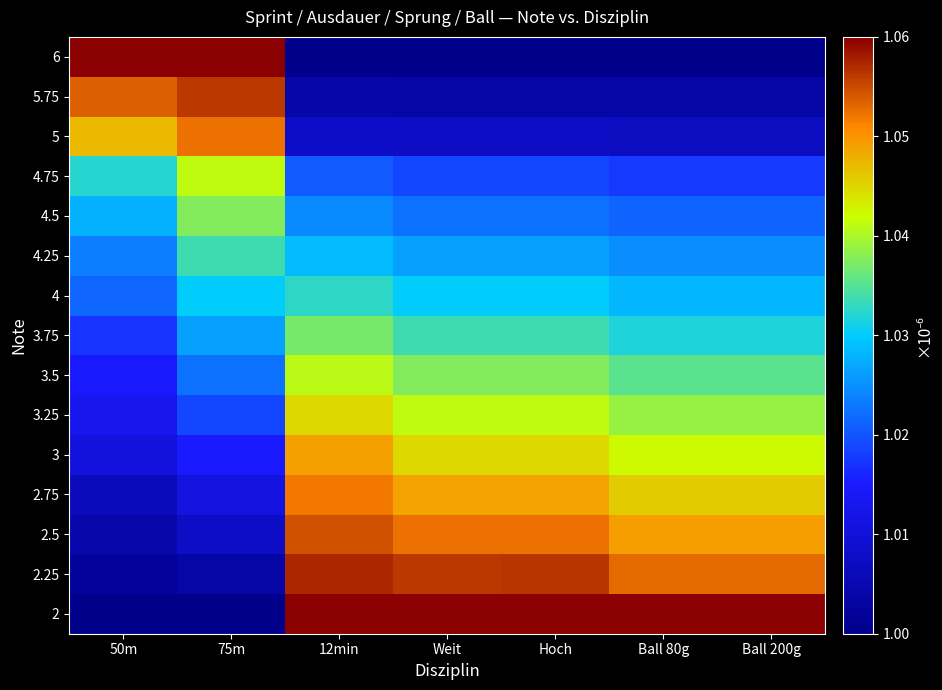

What is the total value across all series at Ball 80g?

15.5